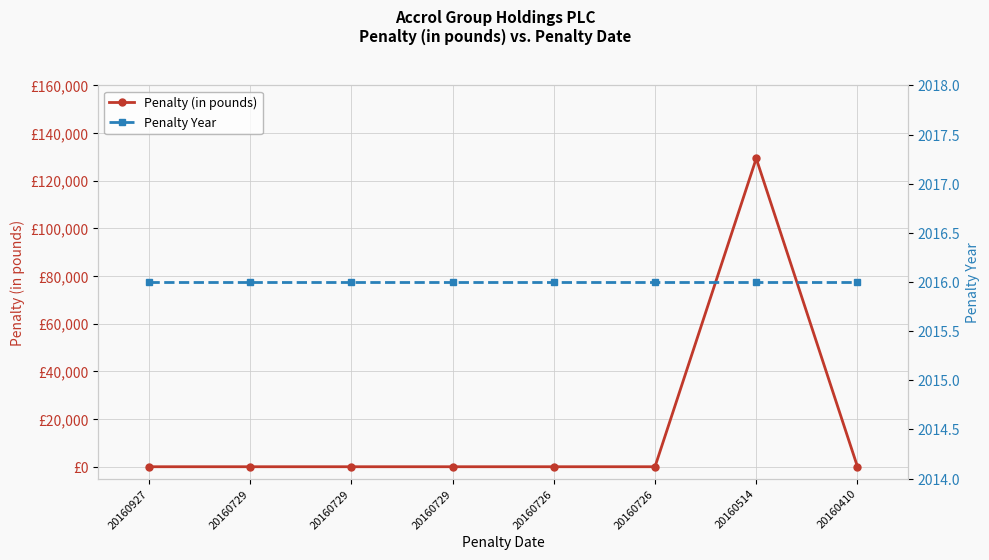

What is the value of the Penalty Year point at the 4th from the left?

2016